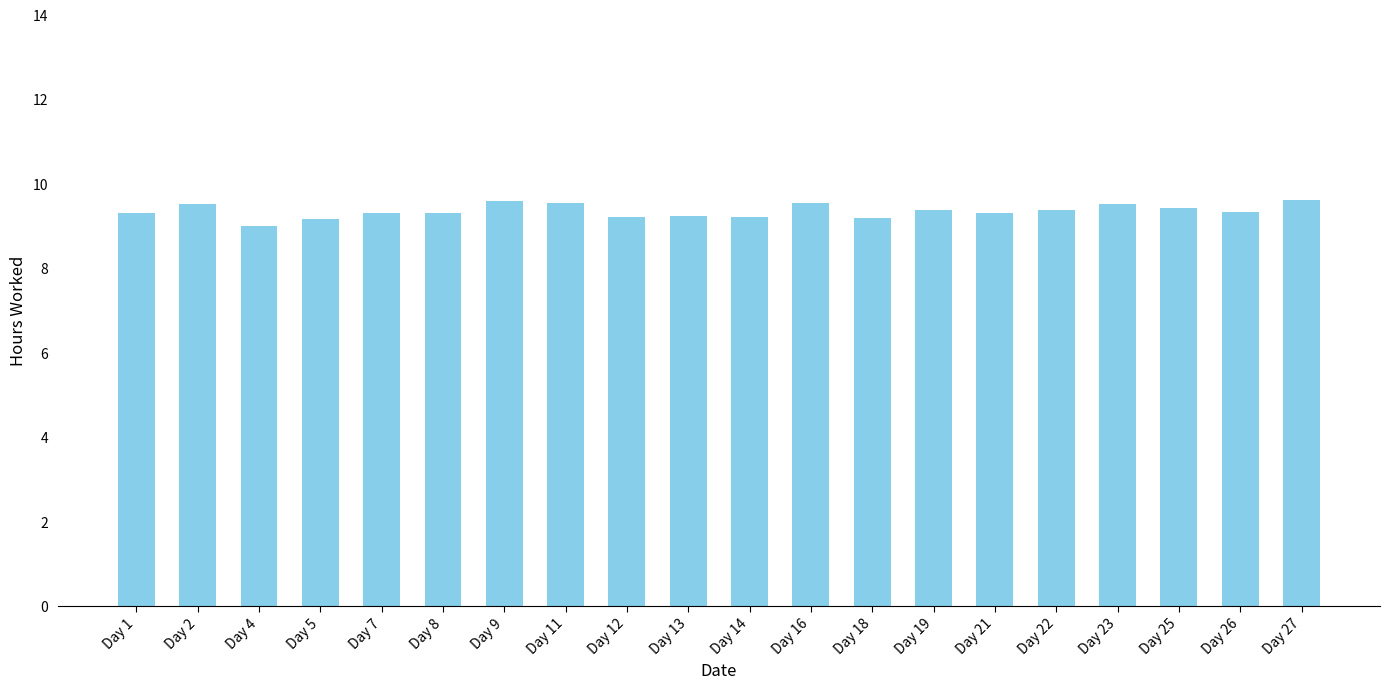

The chart shows a value of 16.2 at Day 25. True or false?

False